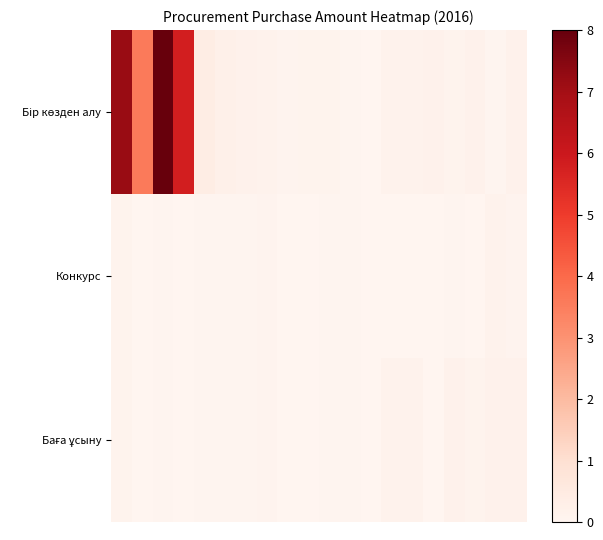

Which series has the largest range (max minus min)?

Бір көзден алу